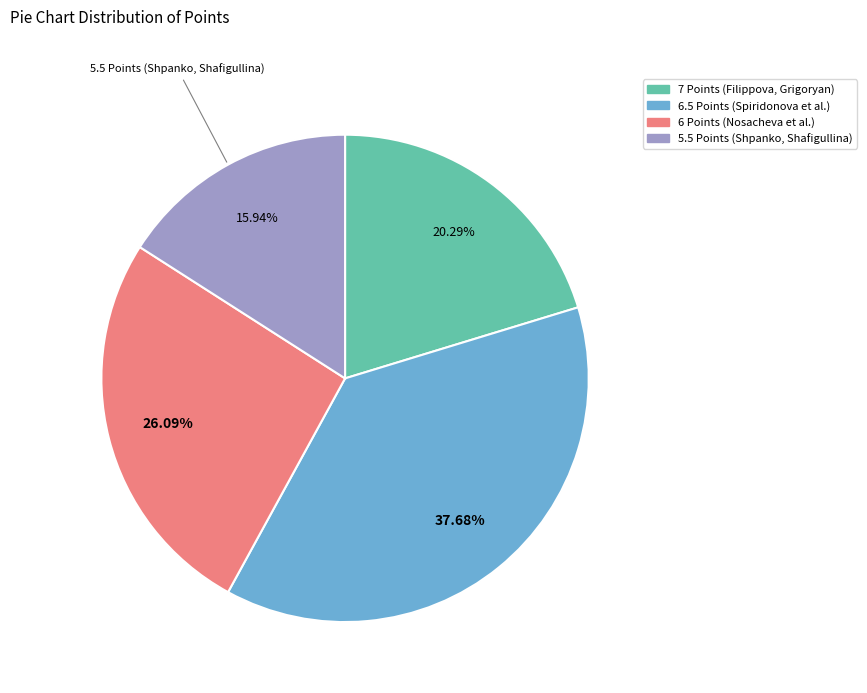

To the nearest percent, what is the difference between the largest and smallest slice percentages?

22%